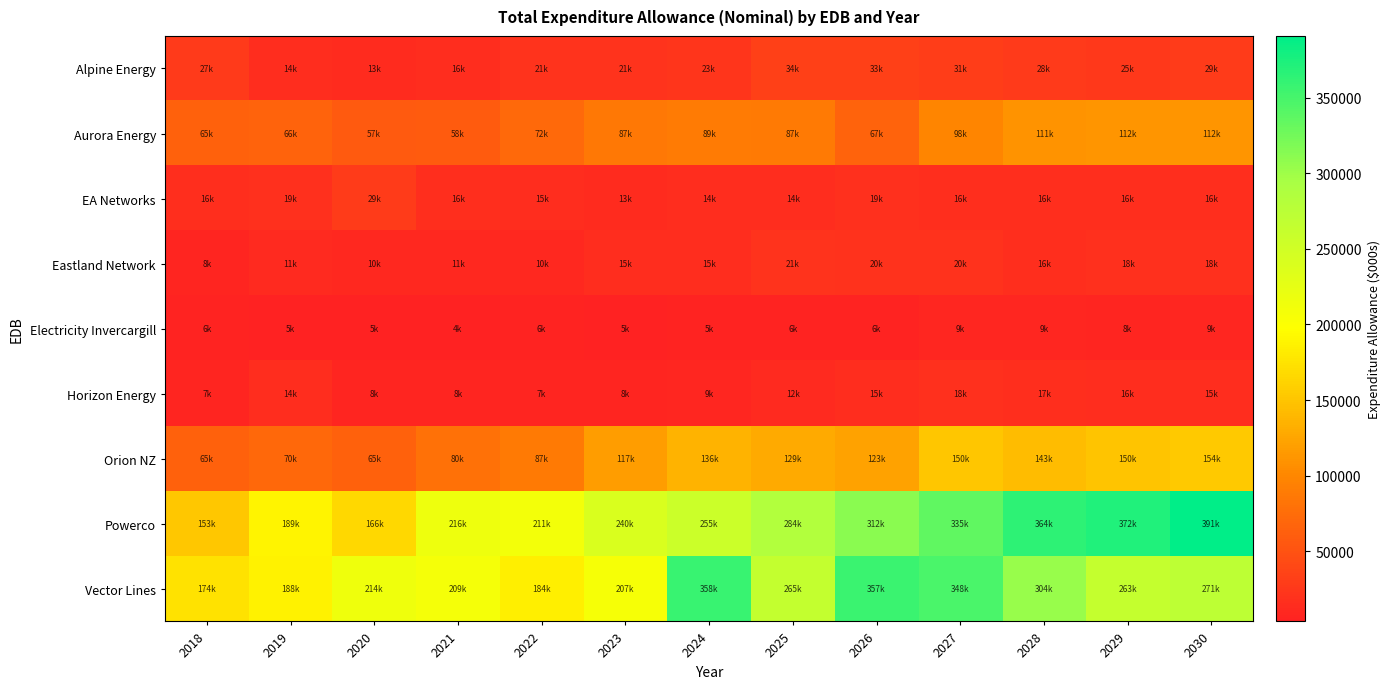

Reading right to left, what are all the values shown in this chart?

Alpine Energy: 2030=29283.4	2029=24775.8	2028=27720.8	2027=30640.1	2026=32750.4	2025=33515.8	2024=22720.0	2023=20673.5	2022=20614.4	2021=15547.4	2020=13233.7	2019=14499.3	2018=27428.6
Aurora Energy: 2030=111867.1	2029=111820.9	2028=110507.1	2027=97705.5	2026=66597.2	2025=87262.7	2024=88605.4	2023=86616.0	2022=71832.0	2021=58412.0	2020=57367.0	2019=66047.4	2018=64546.0
EA Networks: 2030=16190.9	2029=15999.2	2028=16106.9	2027=16061.0	2026=18600.5	2025=14313.3	2024=14319.4	2023=12703.0	2022=14947.0	2021=16447.0	2020=28930.3	2019=18503.9	2018=16215.2
Eastland Network: 2030=17686.6	2029=18162.7	2028=15788.7	2027=19993.6	2026=19690.7	2025=21233.6	2024=14996.6	2023=15223.9	2022=10238.6	2021=10780.7	2020=10352.6	2019=11450.8	2018=8027.0
Electricity Invercargill: 2030=9154.1	2029=7635.4	2028=9256.7	2027=8638.3	2026=6428.9	2025=6375.1	2024=5486.8	2023=4883.0	2022=5756.4	2021=3599.2	2020=4691.1	2019=4655.3	2018=5719.9
Horizon Energy: 2030=15451.9	2029=15511.3	2028=16941.8	2027=17525.2	2026=14959.3	2025=12159.7	2024=9443.6	2023=7739.0	2022=7103.7	2021=8020.4	2020=8066.9	2019=14382.1	2018=7039.2
Orion NZ: 2030=154308.2	2029=150067.9	2028=143054.2	2027=150371.4	2026=122577.3	2025=129113.2	2024=135507.0	2023=117289.2	2022=87033.0	2021=79525.5	2020=64844.2	2019=70425.3	2018=65216.5
Powerco: 2030=390740.2	2029=372438.1	2028=363885.6	2027=334883.9	2026=312073.4	2025=283606.8	2024=255308.4	2023=239700.4	2022=210550.4	2021=215972.1	2020=166420.0	2019=188893.5	2018=152852.5
Vector Lines: 2030=271434.0	2029=263201.9	2028=303847.9	2027=348109.7	2026=356664.0	2025=264553.1	2024=358149.0	2023=207179.0	2022=184026.0	2021=209069.0	2020=213887.0	2019=187928.0	2018=173620.0